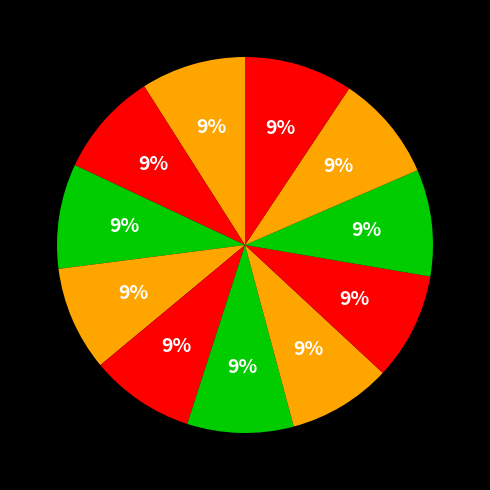

How many slices are in this pie chart?

11